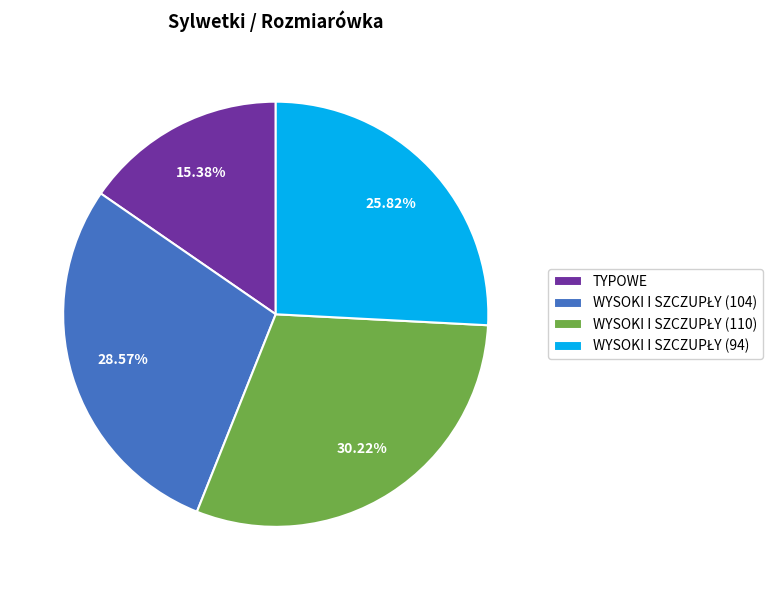

Is there a majority slice in this chart?

No